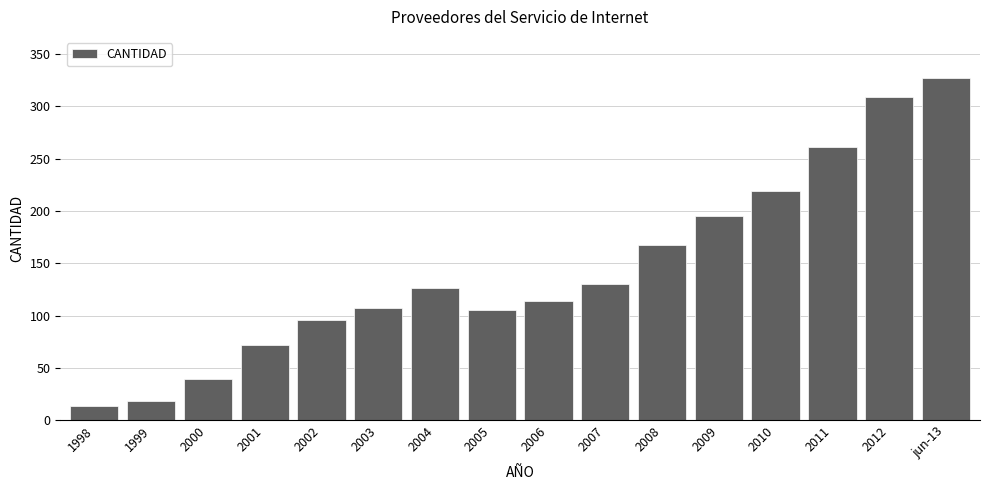

Reading left to right, transcribe all the data shown in this chart.

1998=14	1999=18	2000=39	2001=72	2002=96	2003=107	2004=126	2005=105	2006=114	2007=130	2008=167	2009=195	2010=219	2011=261	2012=309	jun-13=327